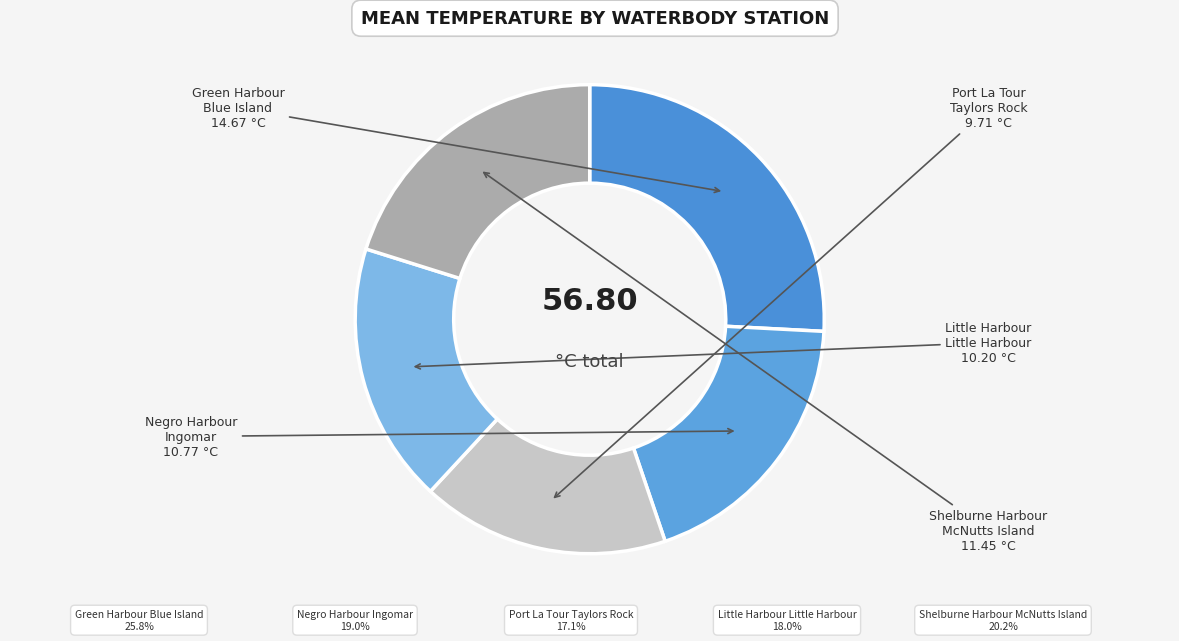

How many segments does this pie chart have?

5